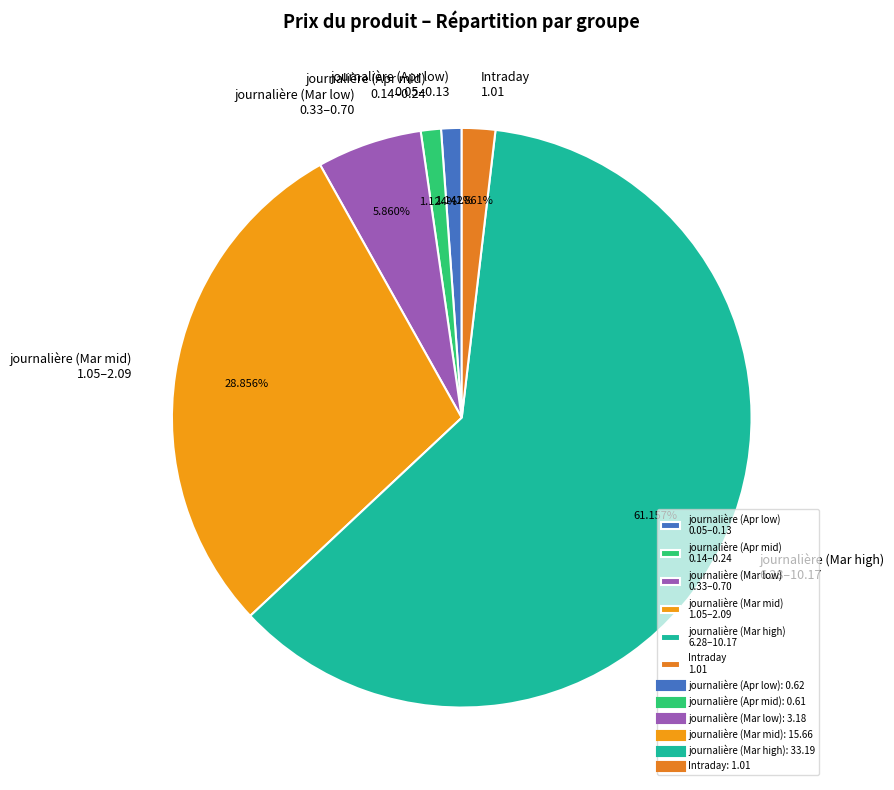

Is the sum of journalière (Apr low) 0.05–0.13 and journalière (Apr mid) 0.14–0.24 greater than half?

No